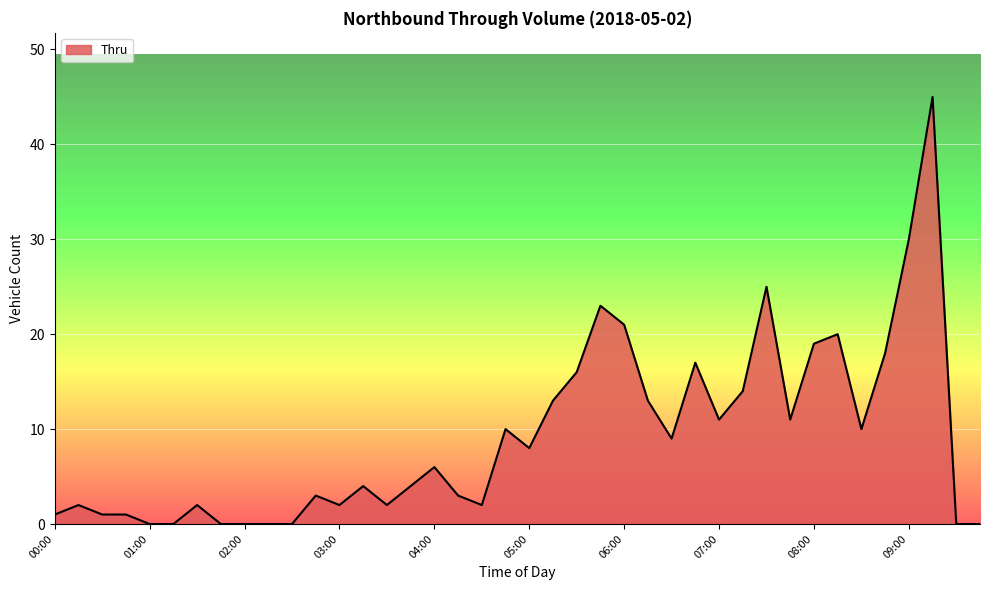

What is the maximum value shown in the chart?

45